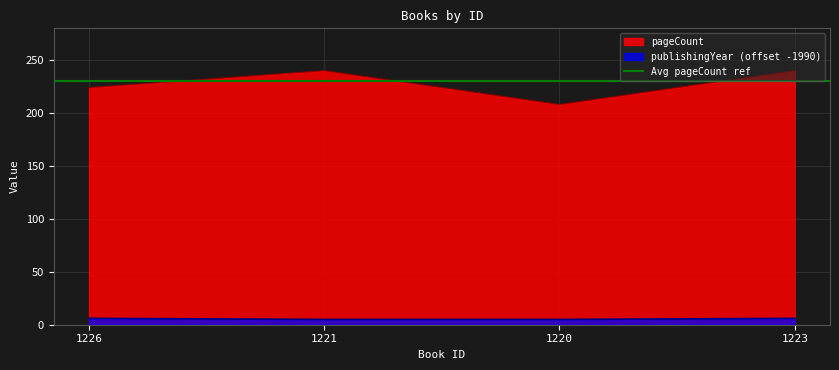

True or false: pageCount has more than 0 interior local peaks.

True